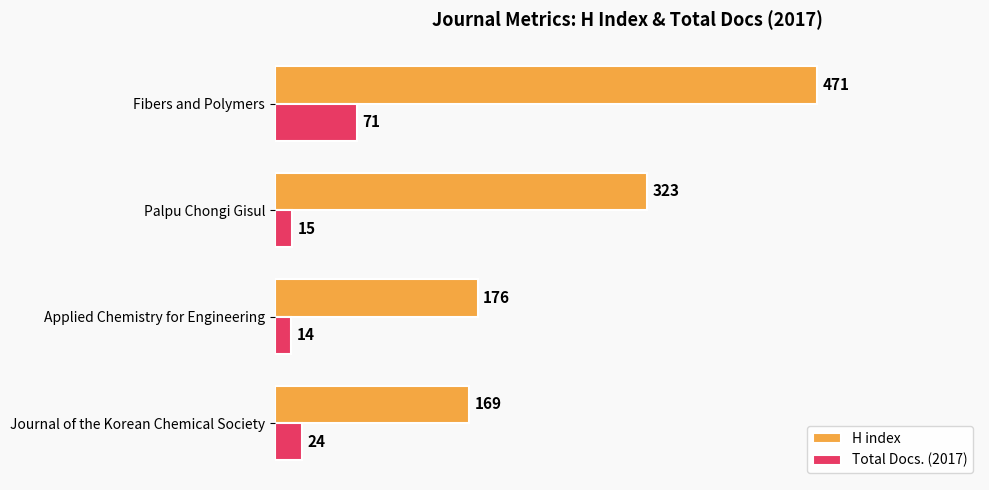

What are all the series names shown in the legend?

H index, Total Docs. (2017)